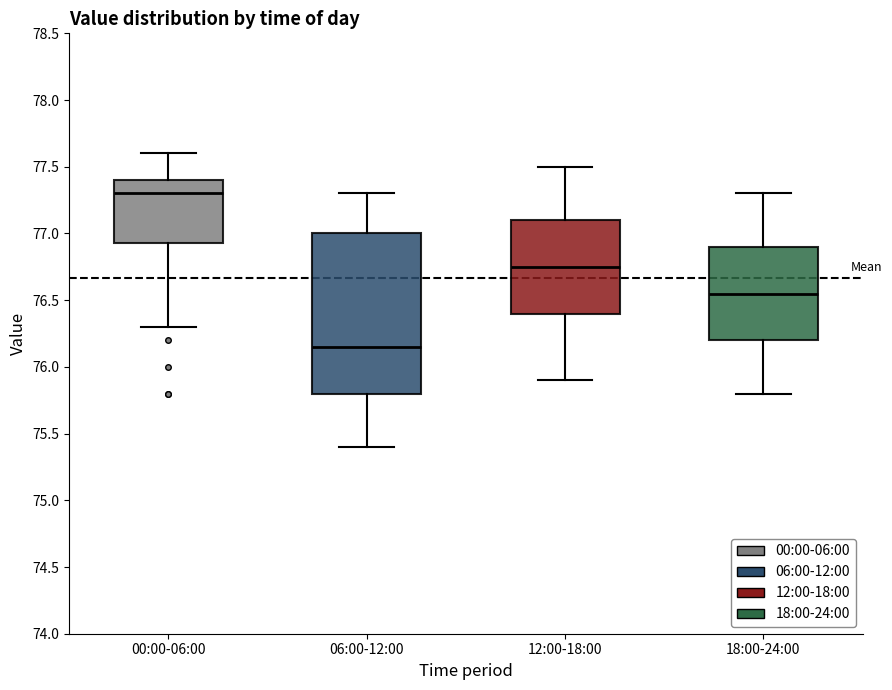

Reading left to right, read every box against the y-axis: the position of its median line, the range the box covers, and the ends of its whiskers. The values are not printed on the chart, so give them approximately, as read against the axis.

00:00-06:00: median 77.30, box 76.95 to 77.40, whiskers 76.30 to 77.60
06:00-12:00: median 76.15, box 75.80 to 77.00, whiskers 75.40 to 77.30
12:00-18:00: median 76.75, box 76.40 to 77.10, whiskers 75.90 to 77.50
18:00-24:00: median 76.55, box 76.20 to 76.90, whiskers 75.80 to 77.30